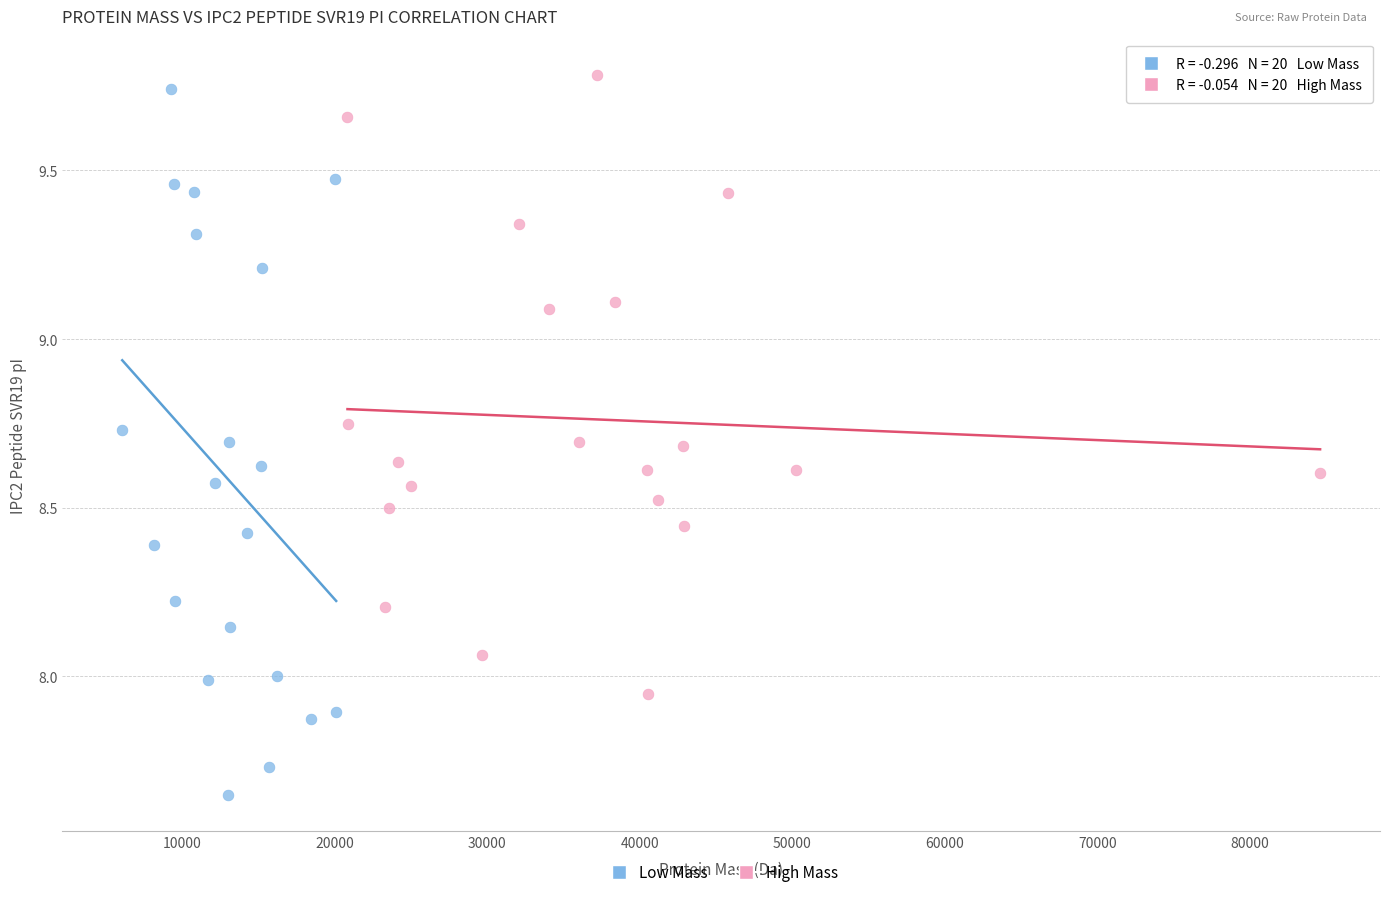

Which series has the widest spread of Y values?

Low Mass